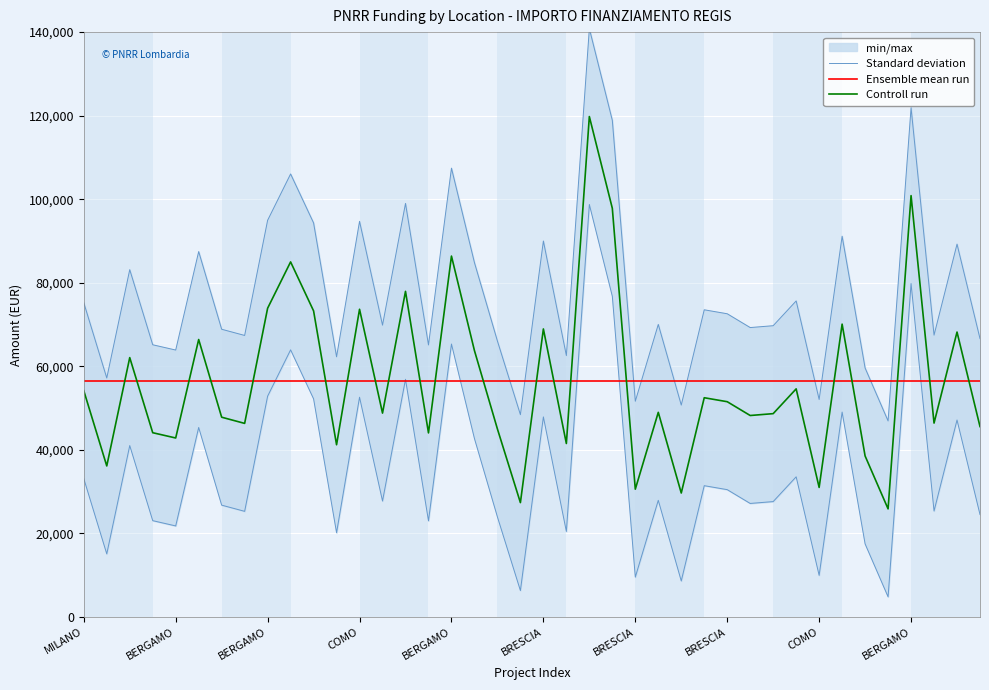

The Standard deviation series shows 46655.0 at 10. True or false?

False